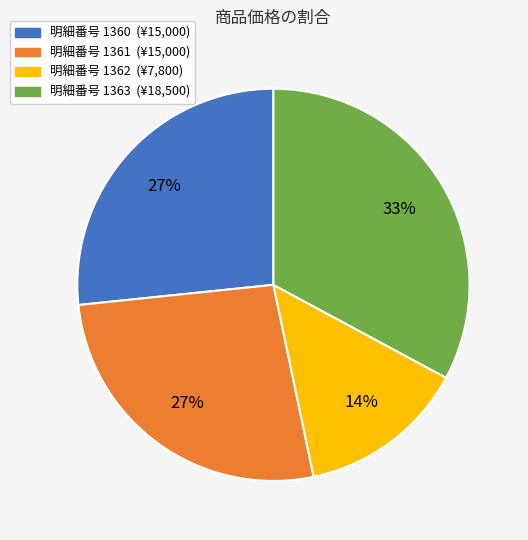

Is there any slice that represents more than half of the pie?

No